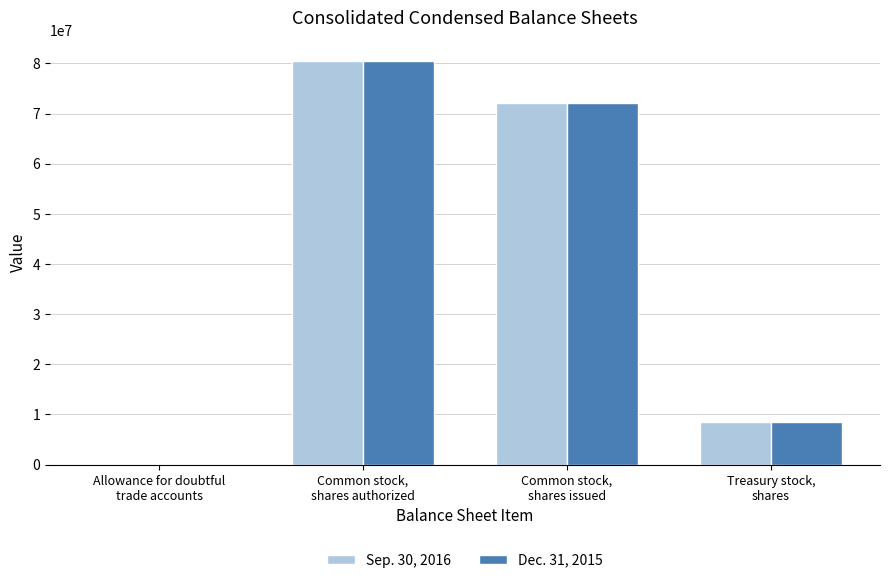

How many distinct data groups are displayed?

2